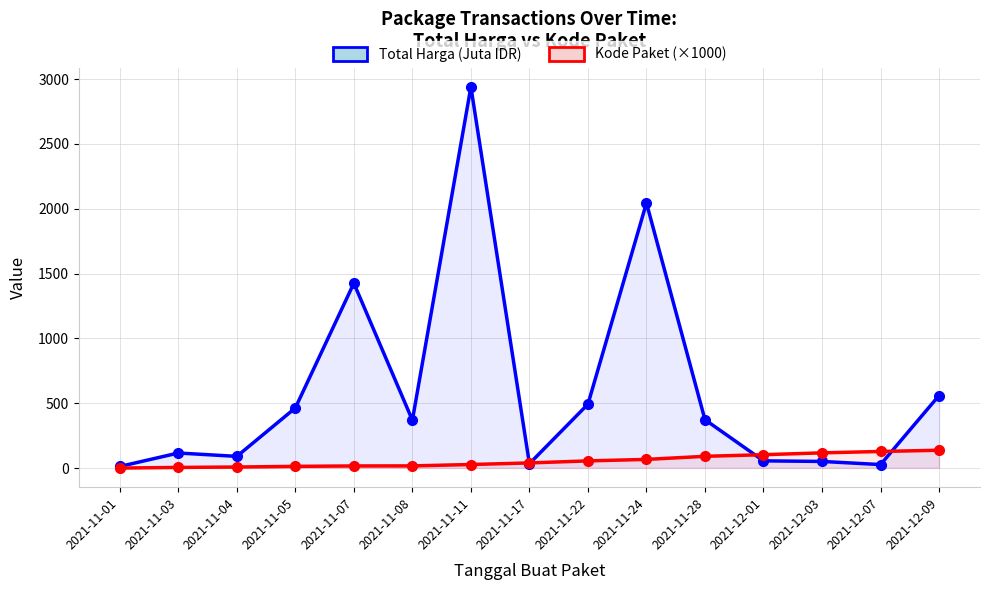

What is the sum of all Total Harga (Juta IDR) values?

9059.1